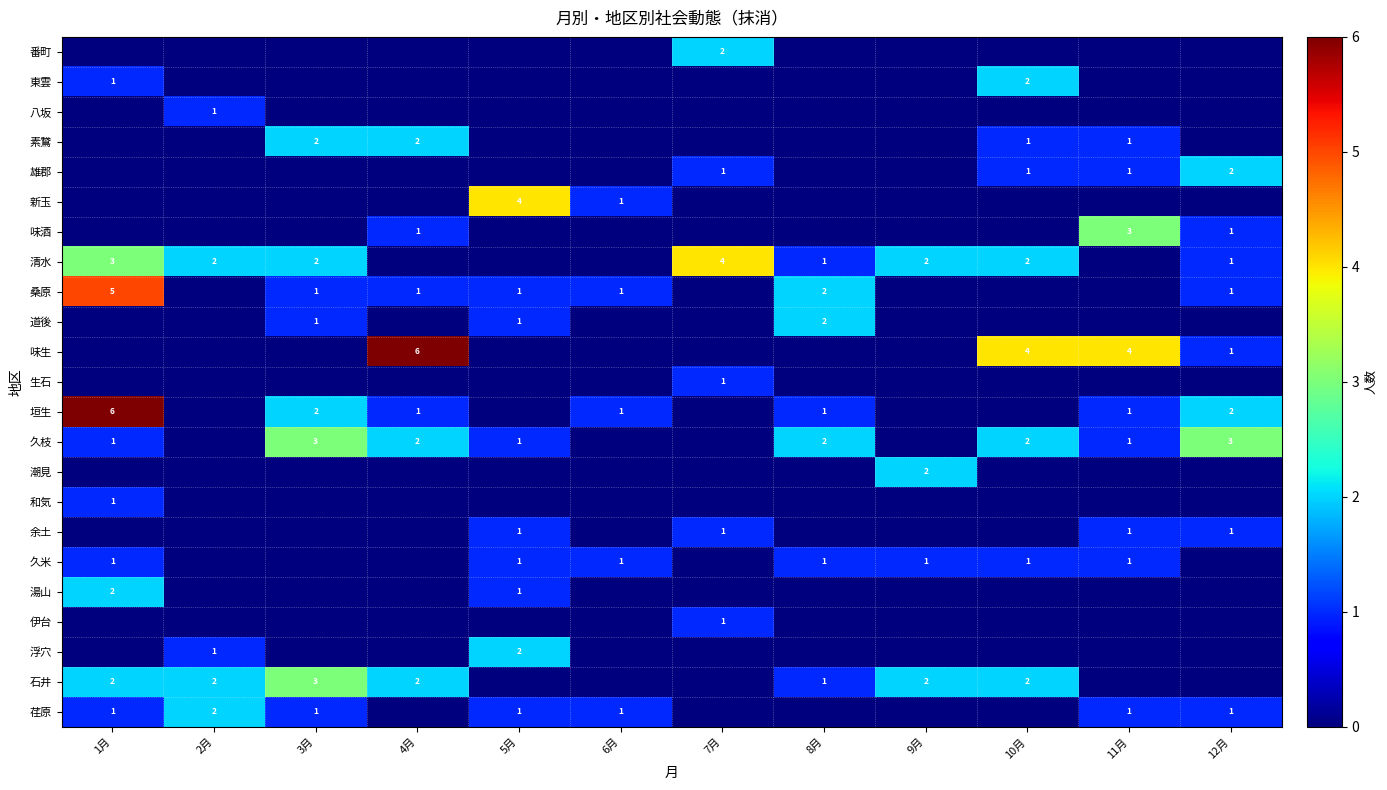

True or false: 素鵞 has a value of 2 at 4月.

True